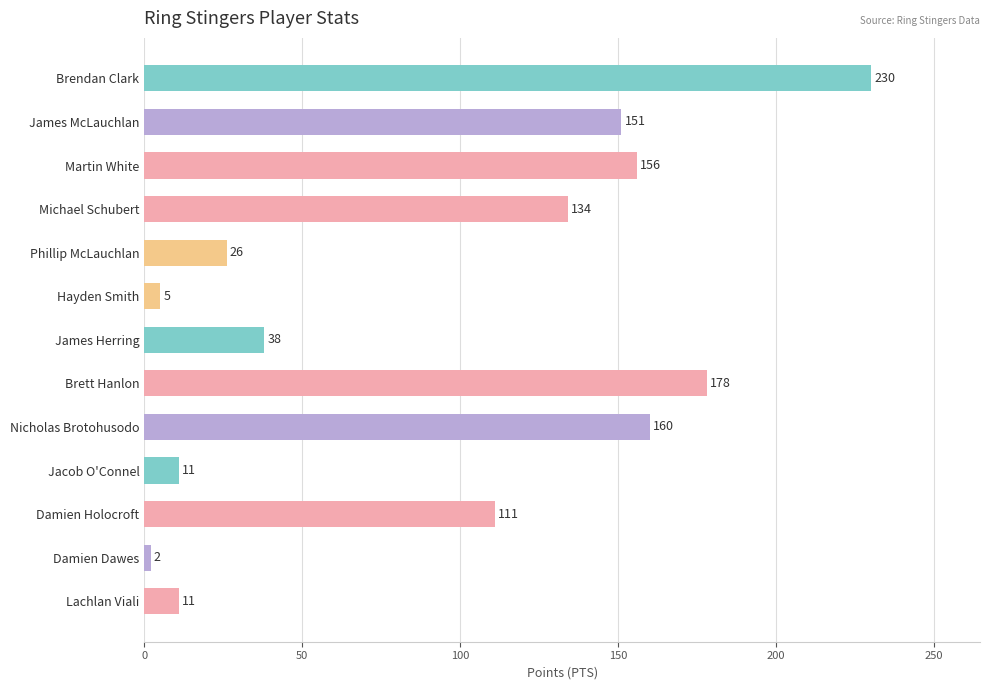

What is the change in value from Brendan Clark to Lachlan Viali?

-219